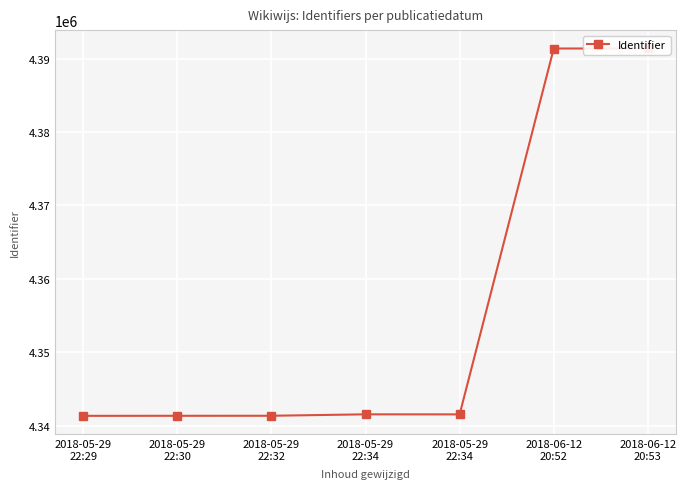

Where is the data nearest to the value 4366367?

2018-05-29
22:34